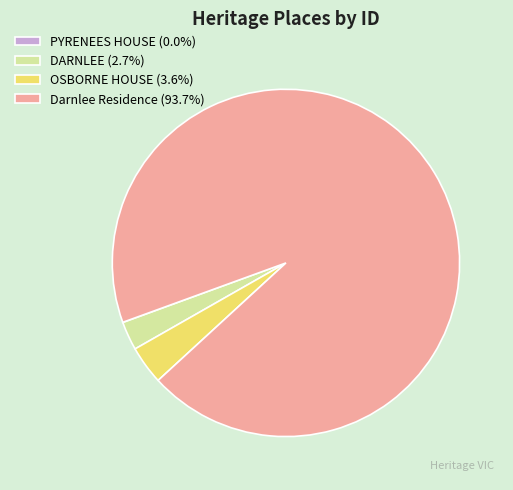

True or false: Darnlee Residence accounts for 94% of the total.

True